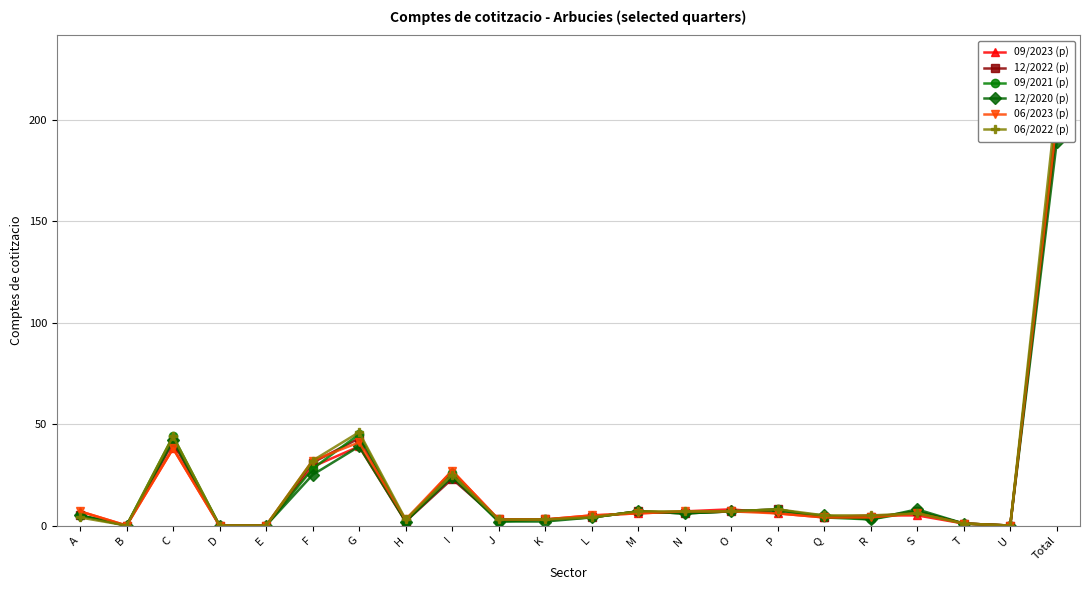

What is the difference between the 06/2022 (p) values at H and A?

1